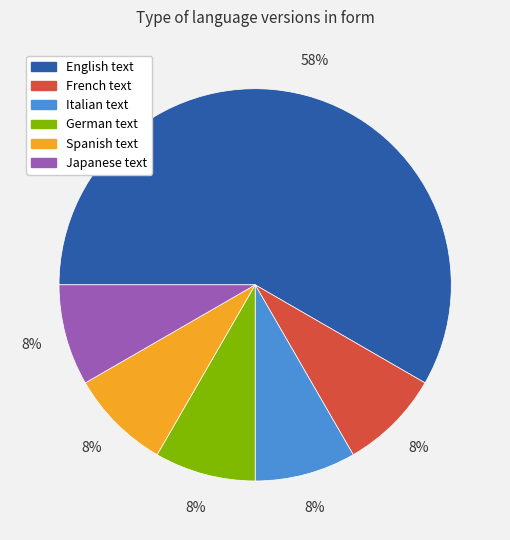

Is there a majority slice in this chart?

Yes